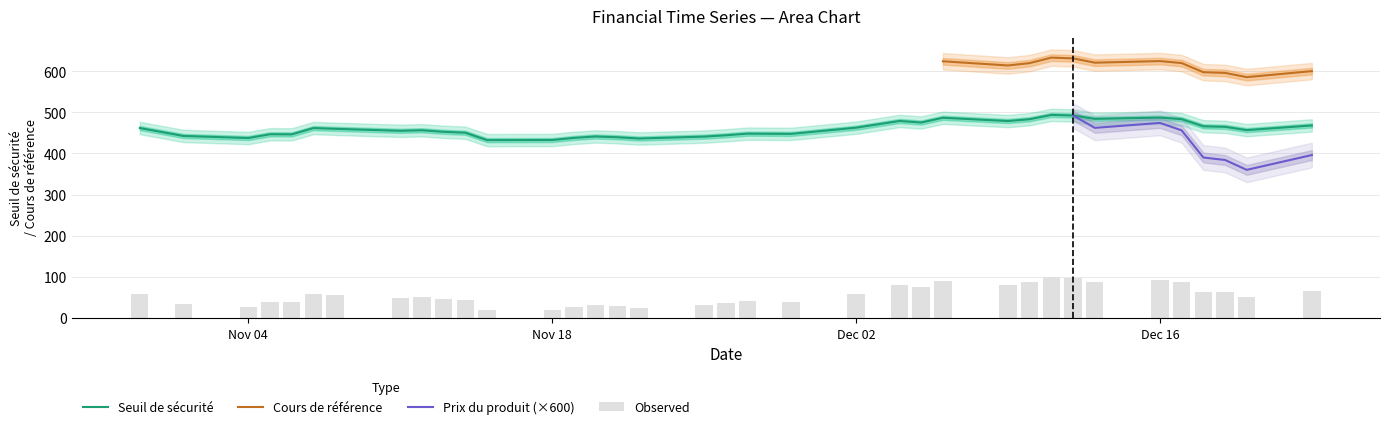

What is the highest value of the Seuil de sécurité series?

493.5